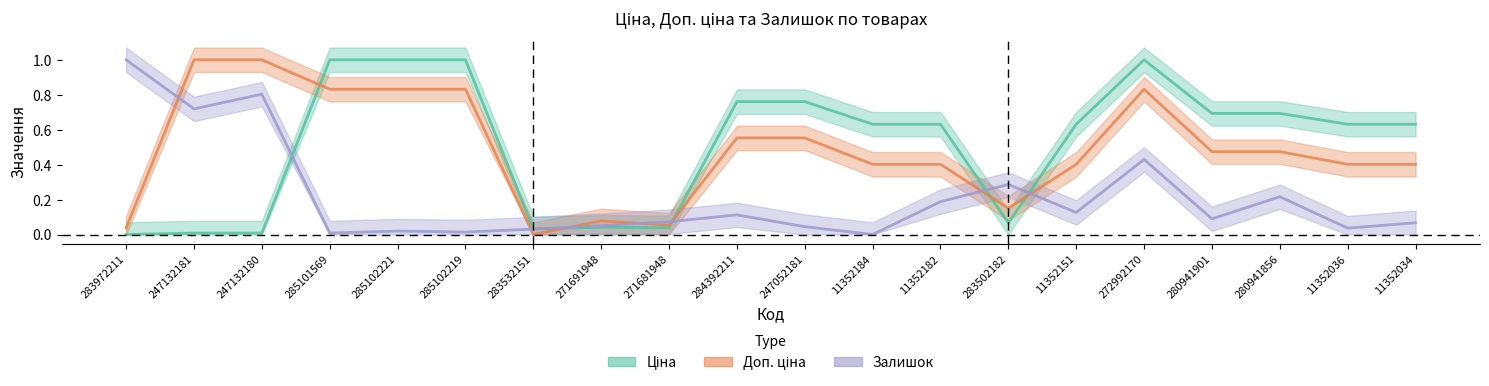

Between 247132180 and 271691948, which is larger?

271691948